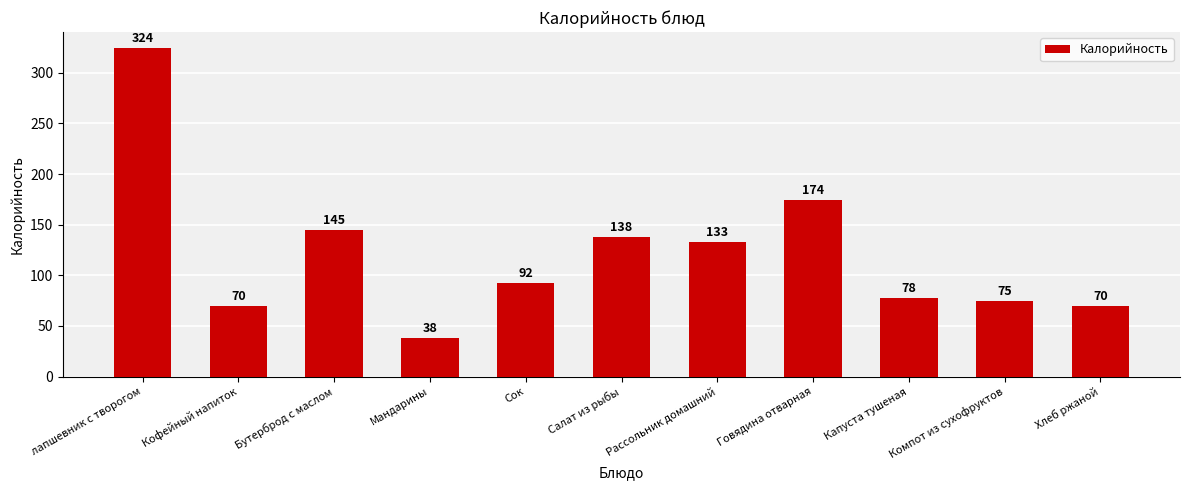

Are the bars horizontal?

No